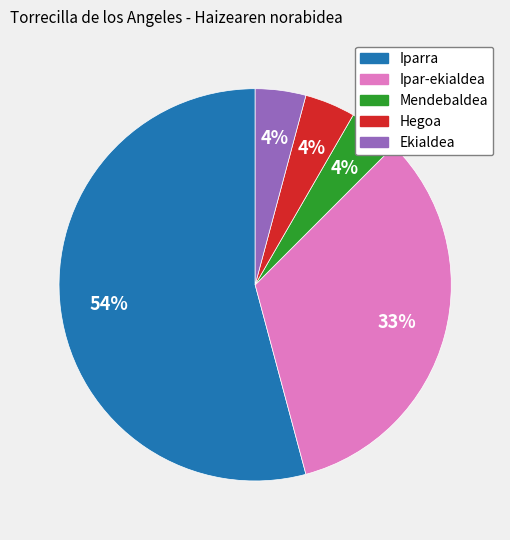

Does any single category account for the majority?

Yes